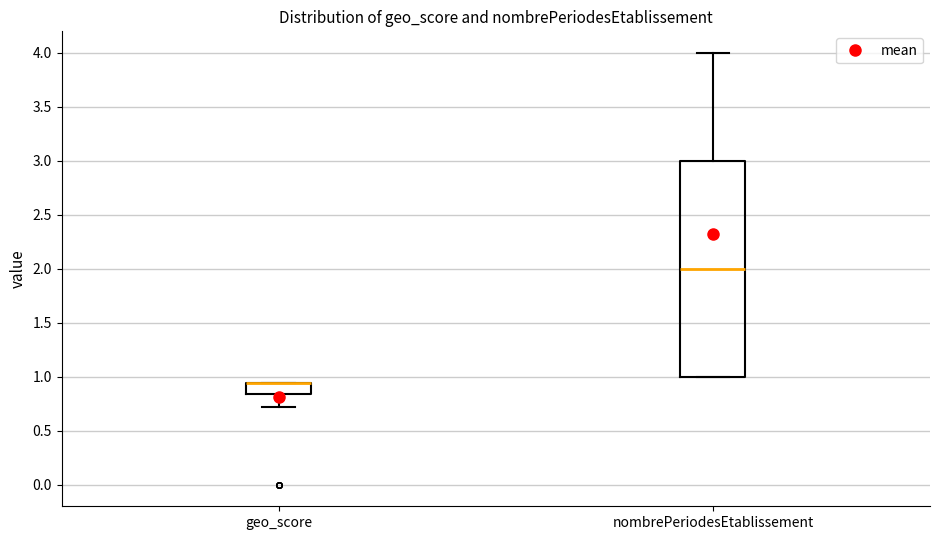

Comparing the boxes themselves (not the whiskers), which one is the tallest?

nombrePeriodesEtablissement